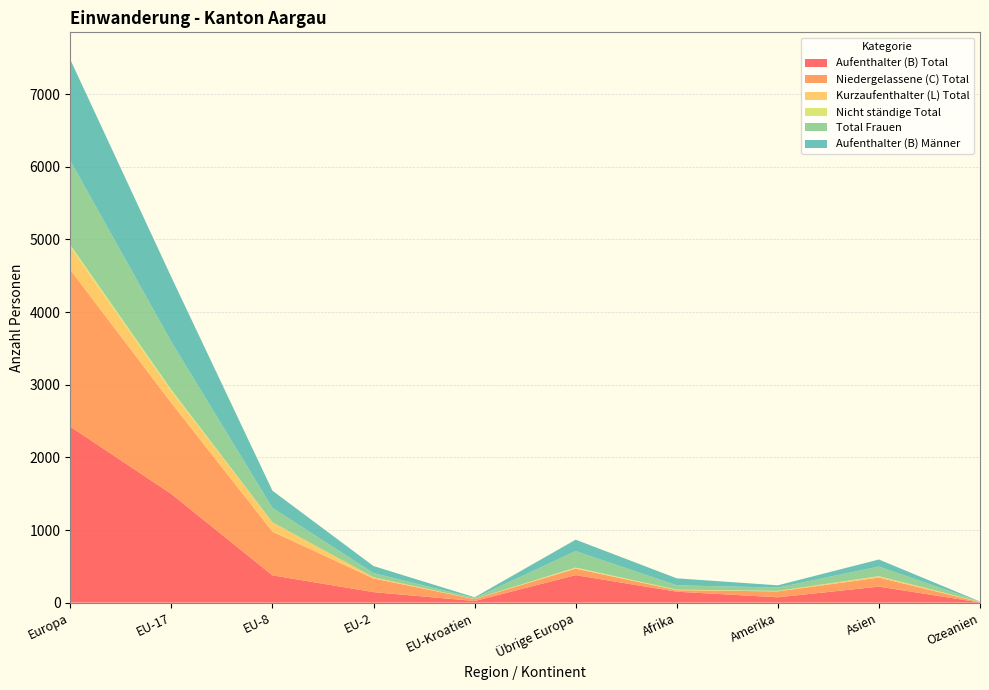

Reading left to right, transcribe all the data shown in this chart.

Aufenthalter (B) Total: 2423	1496	376	145	23	379	151	74	221	3
Niedergelassene (C) Total: 2158	1252	602	188	26	89	21	81	124	4
Kurzaufenthalter (L) Total: 316	161	129	16	2	8	0	6	17	4
Nicht ständige Total: 28	21	0	0	0	7	7	1	3	0
Total Frauen: 1157	660	197	58	13	226	60	46	132	4
Aufenthalter (B) Männer: 1393	890	237	97	10	158	96	31	97	1